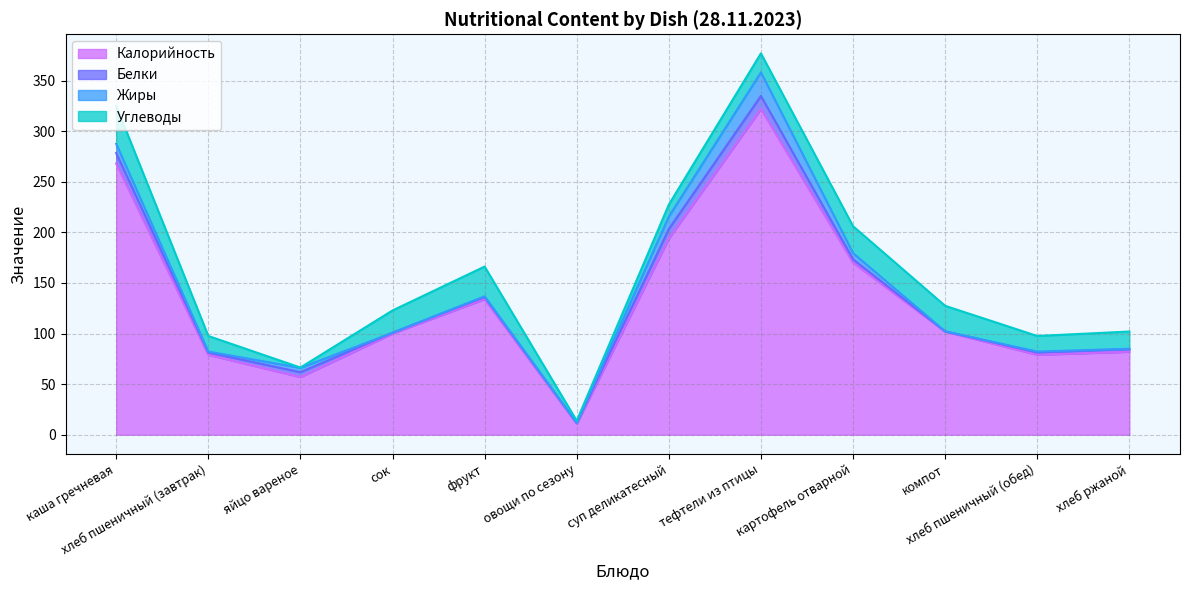

What is the difference between the maximum and minimum values in the Углеводы series?

37.3